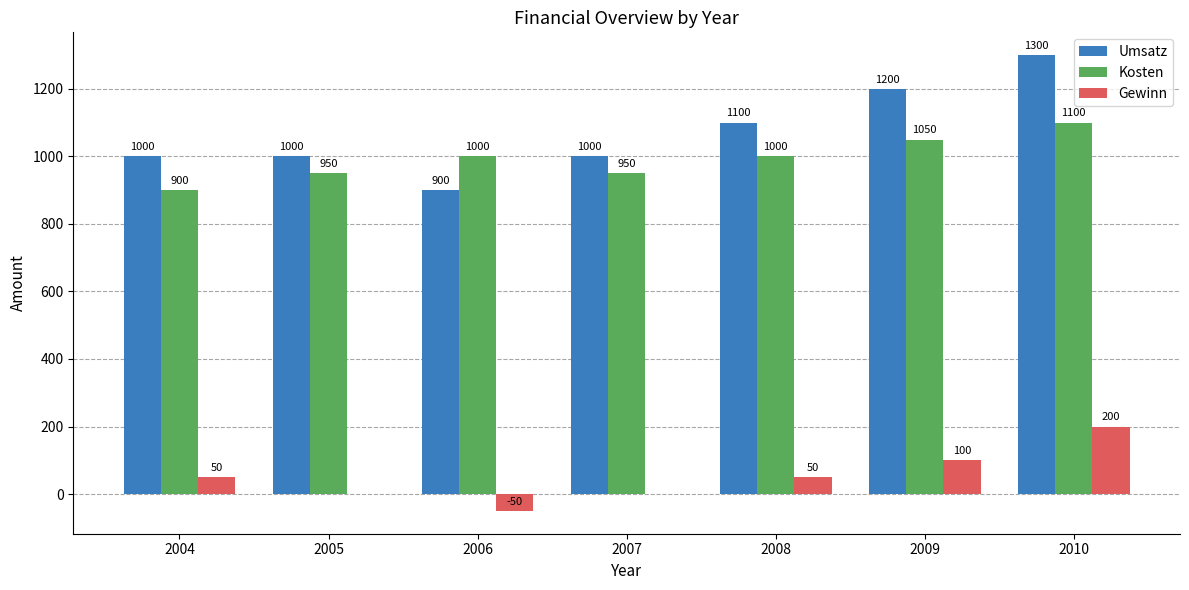

How many categories are shown in the chart?

7